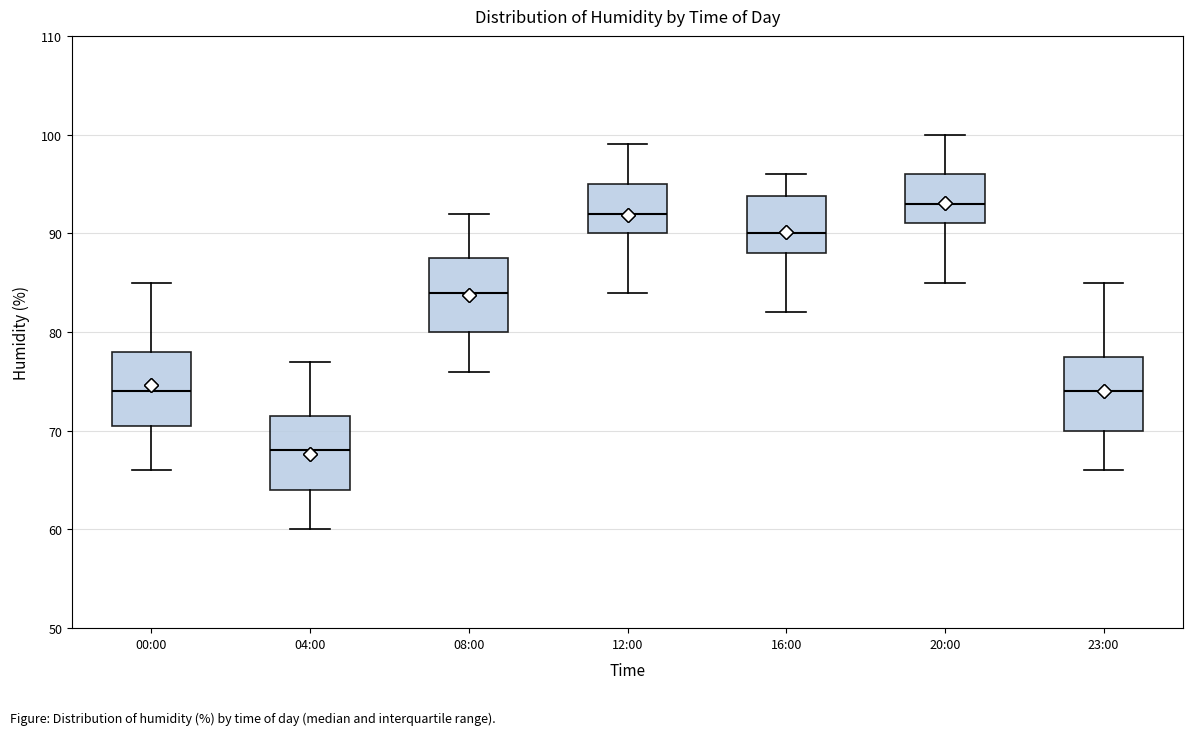

Where is the lower edge of the box for 16:00 on the y-axis? The values are not printed on the chart, so give them approximately, as read against the axis.

88